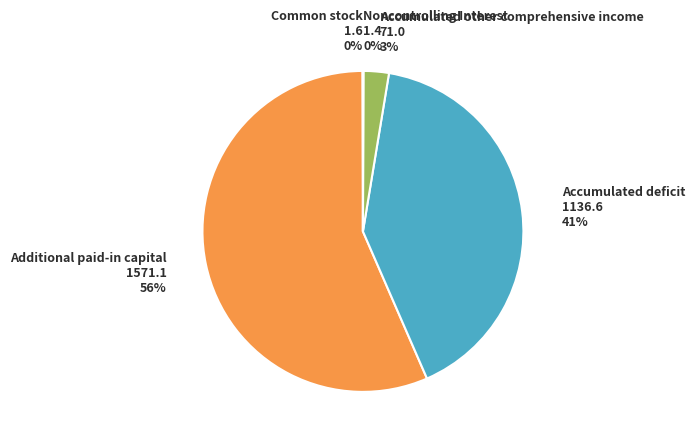

Does any single category account for the majority?

Yes